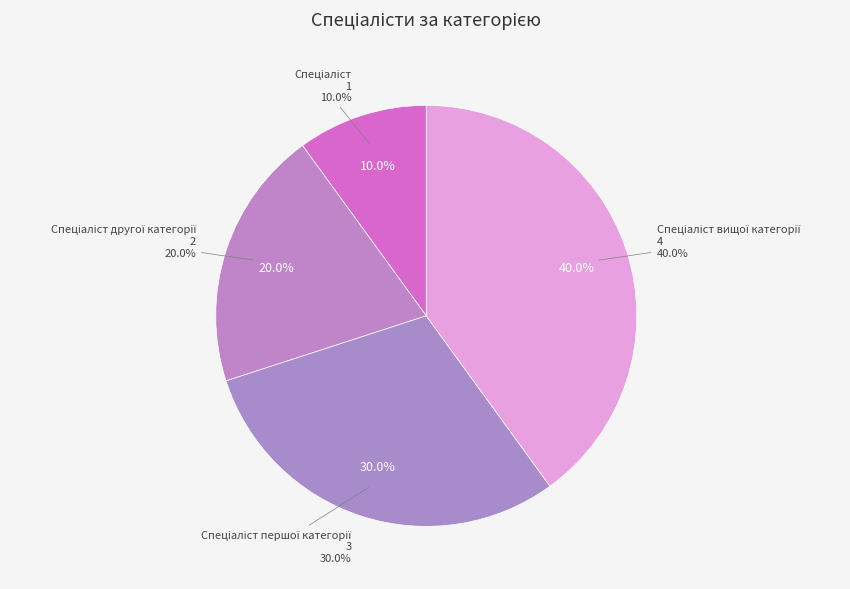

How many segments does this pie chart have?

4